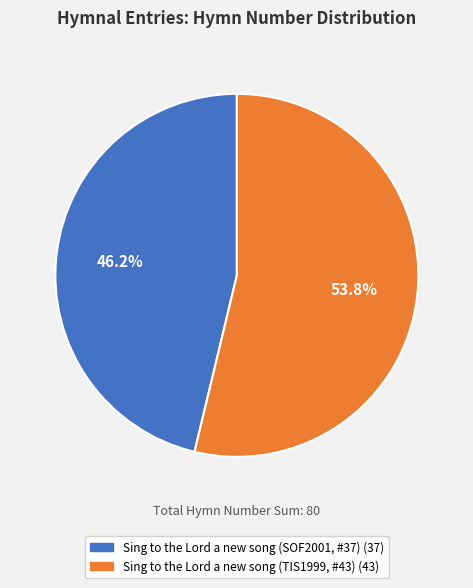

What is the ratio of the value at Sing to the Lord a new song (TIS1999, #43) to the value at Sing to the Lord a new song (SOF2001, #37)?

1.2